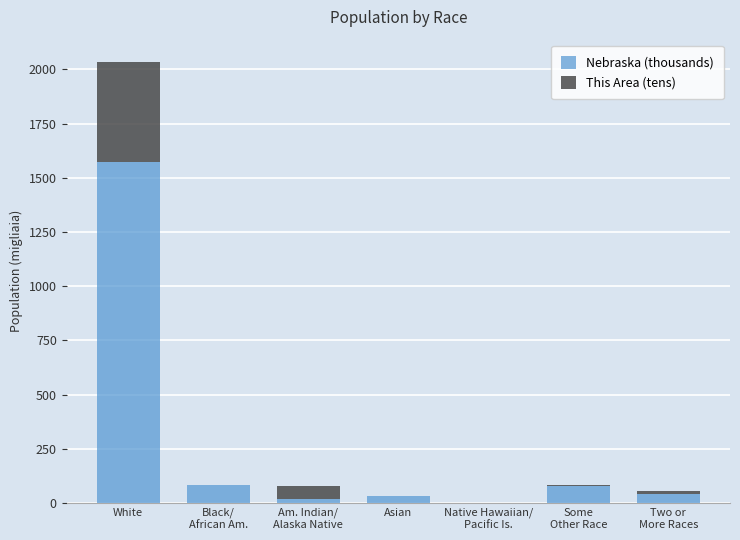

At which category is the sum across all series the highest?

White